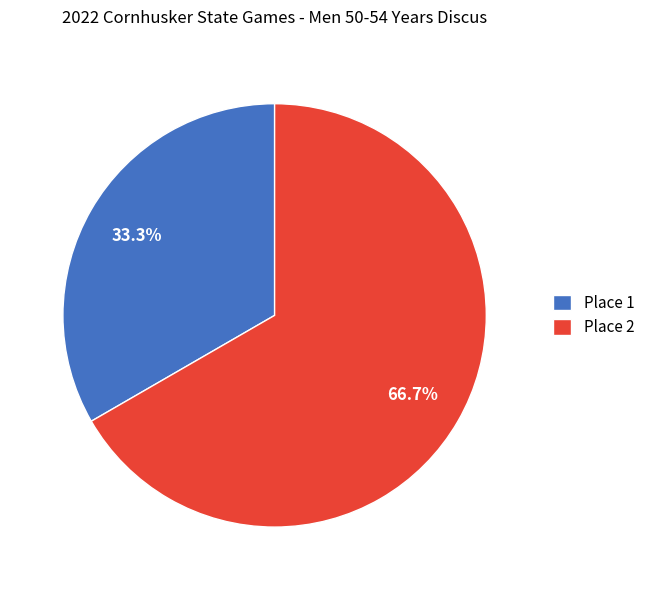

Do Place 1 and Place 2 together represent more than half of the pie?

Yes